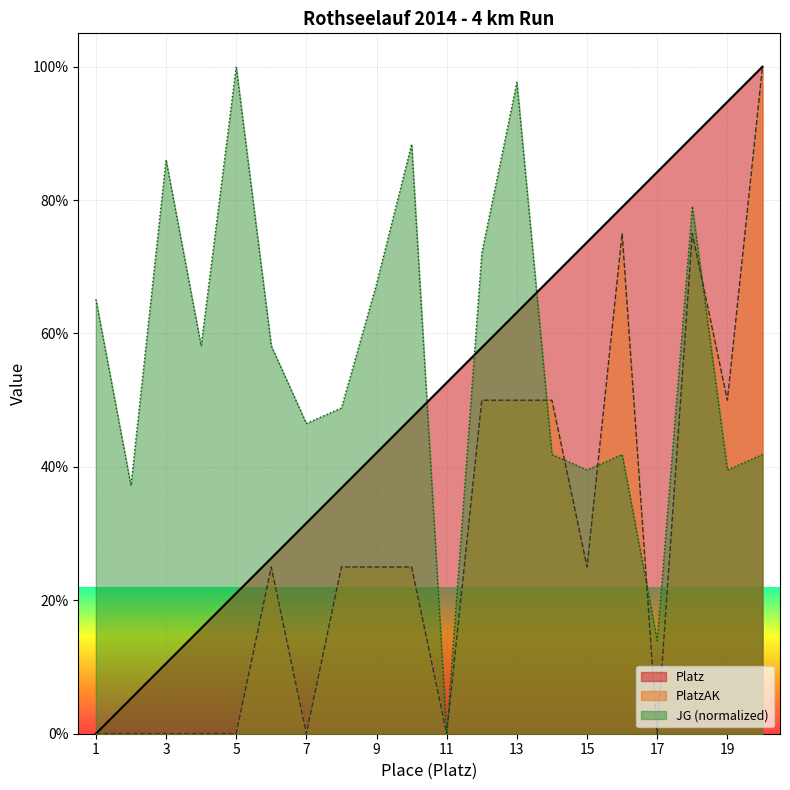

At which label is Platz closest to 50?

11